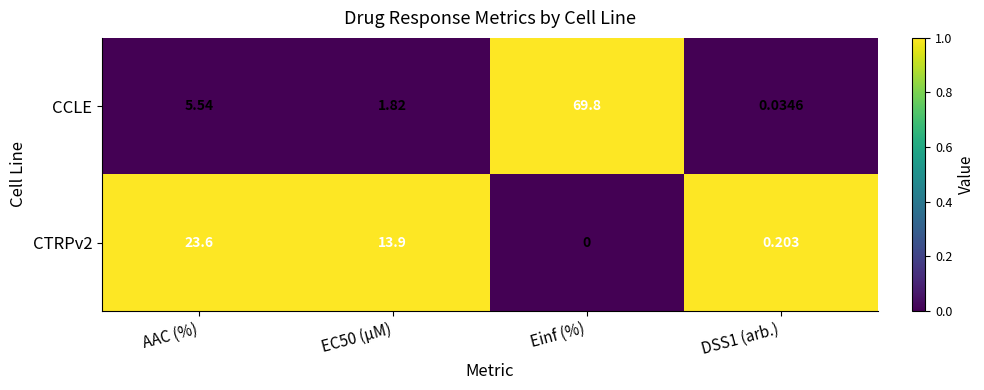

Which series has the largest total across all categories?

CCLE